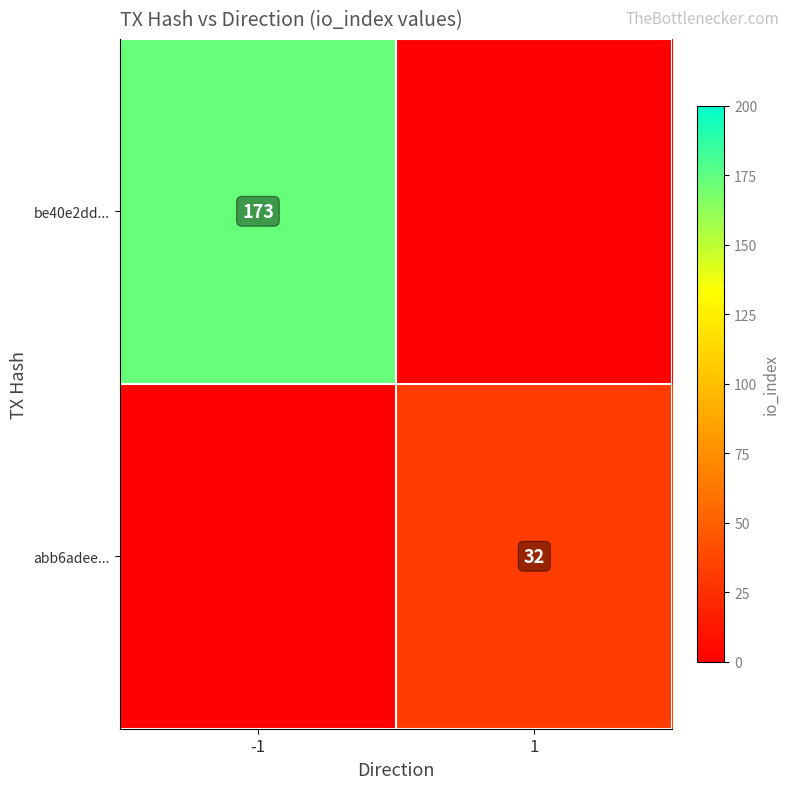

What is the difference between the maximum and minimum values in the abb6adee... series?

32